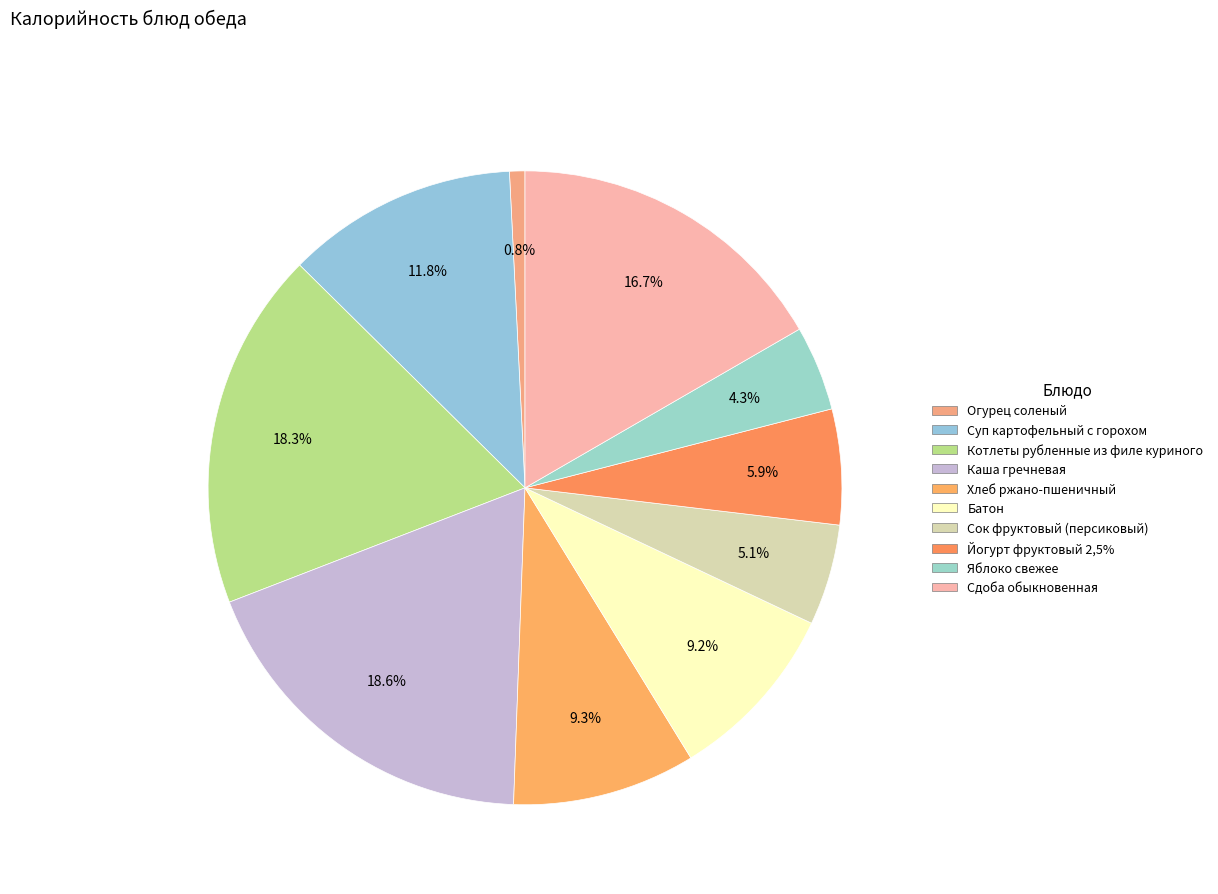

To the nearest percent, what percentage of the pie is Сок фруктовый (персиковый)?

5%